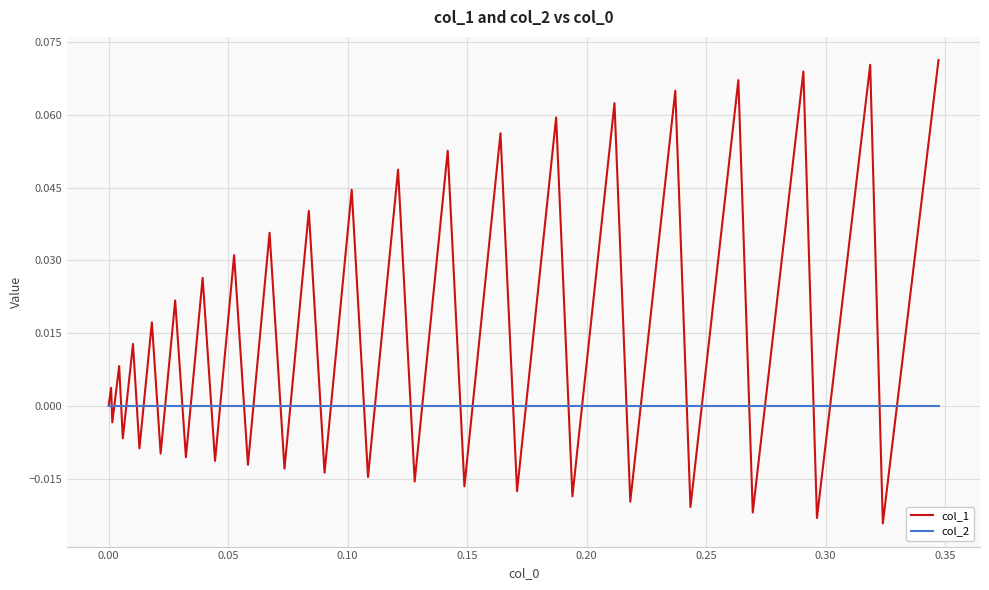

Rank the series by their maximum value, from highest to lowest.

col_1, col_2